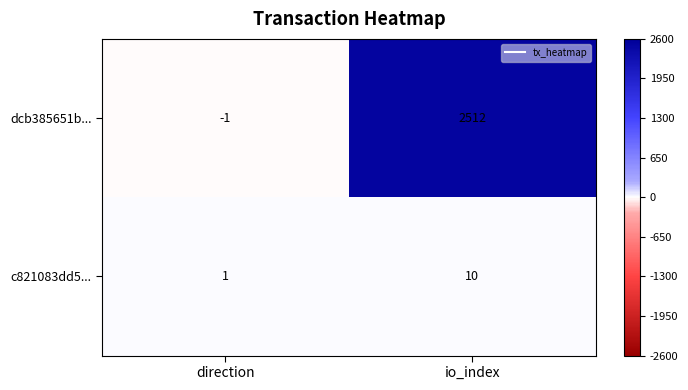

List the series in order of their peak value, lowest first.

c821083dd5..., dcb385651b...